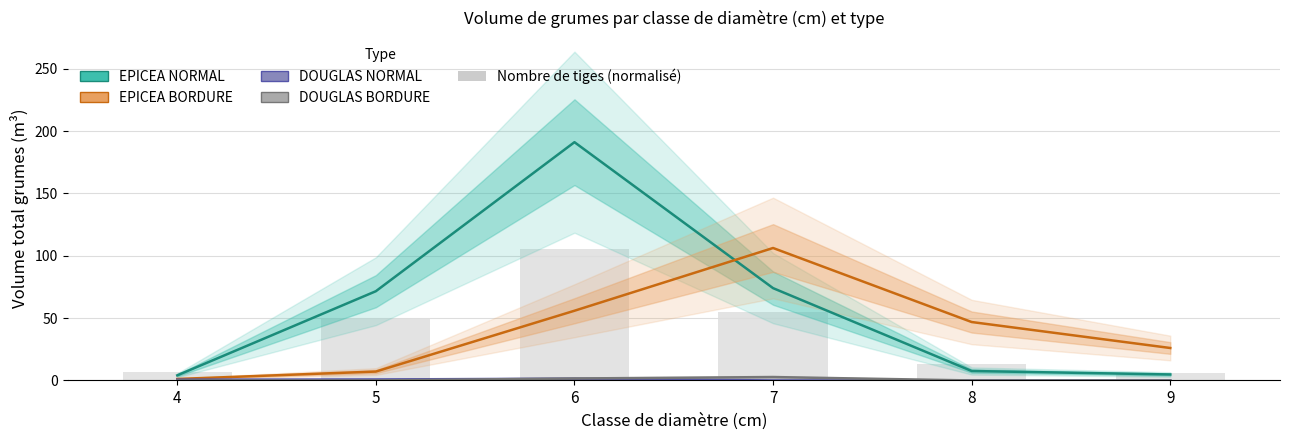

Reading right to left, transcribe all the data shown in this chart.

EPICEA_NORMAL: 9=4.8	8=7.6	7=74.1	6=191.1	5=71.6	4=4.1
EPICEA_BORDURE: 9=26.0	8=46.9	7=106.3	6=55.9	5=7.1	4=1.2
DOUGLAS_NORMAL: 9=0.0	8=0.0	7=0.0	6=1.4	5=0.8	4=0.6
DOUGLAS_BORDURE: 9=0.0	8=0.0	7=2.7	6=1.6	5=0.0	4=0.0
Nombre de tiges (normalisé): 9=5.7	8=12.9	7=55.0	6=105.1	5=50.1	4=6.5